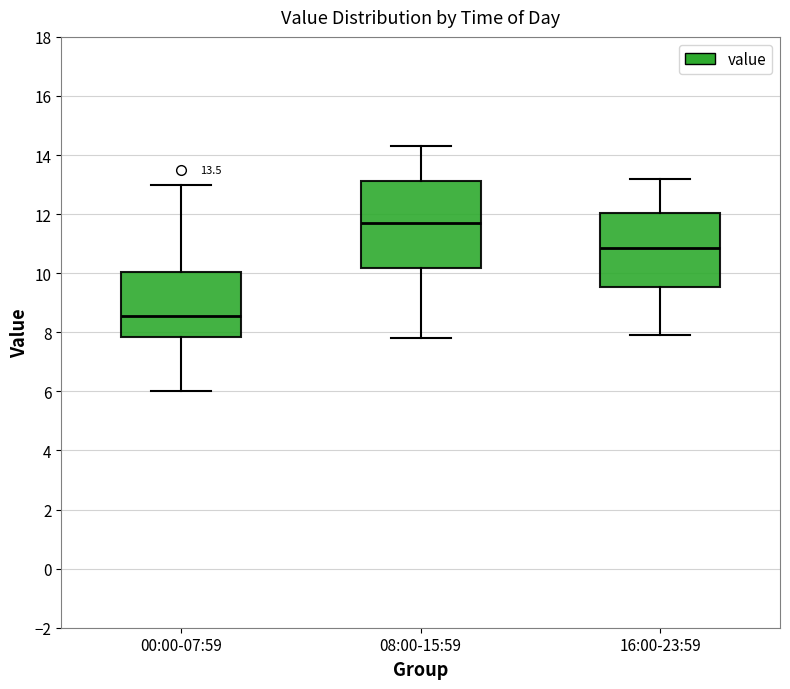

Which box has the highest median line?

08:00-15:59